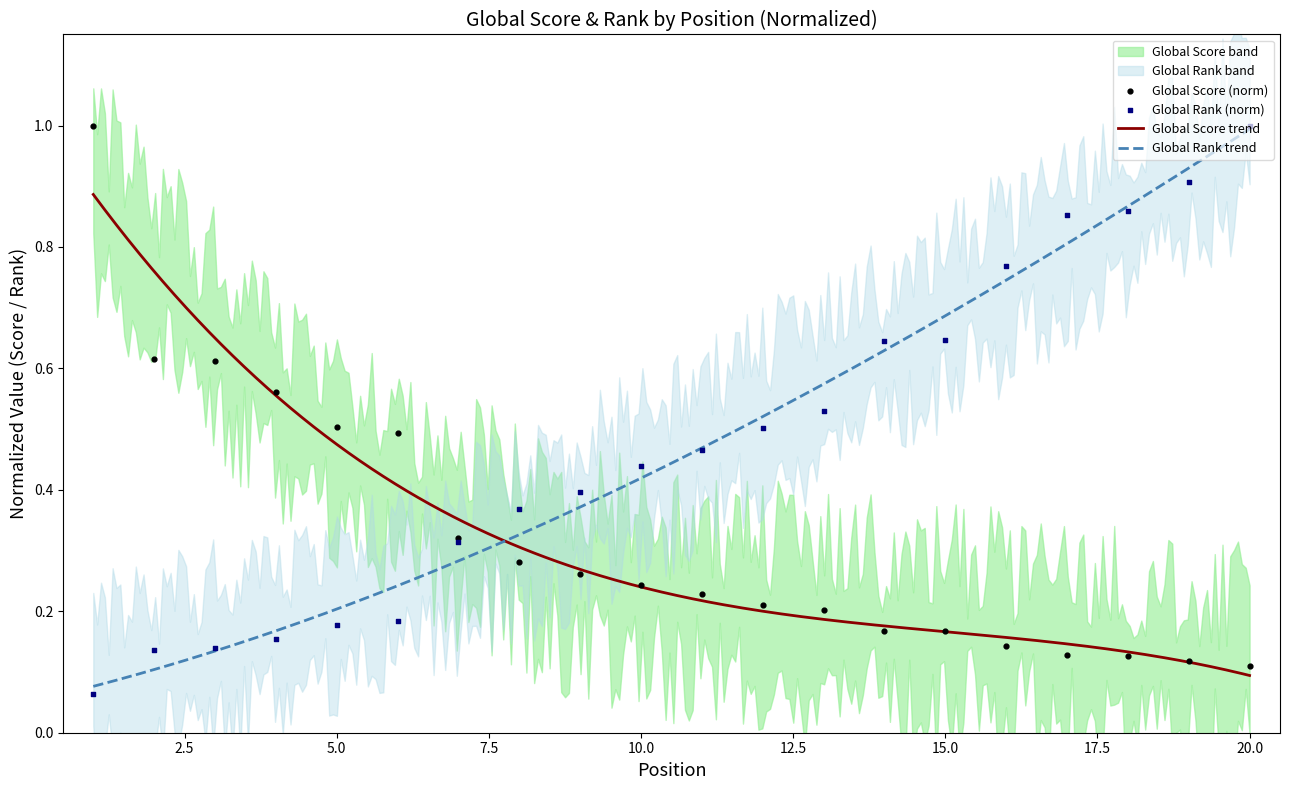

Which series reaches the minimum Y coordinate?

Global Rank